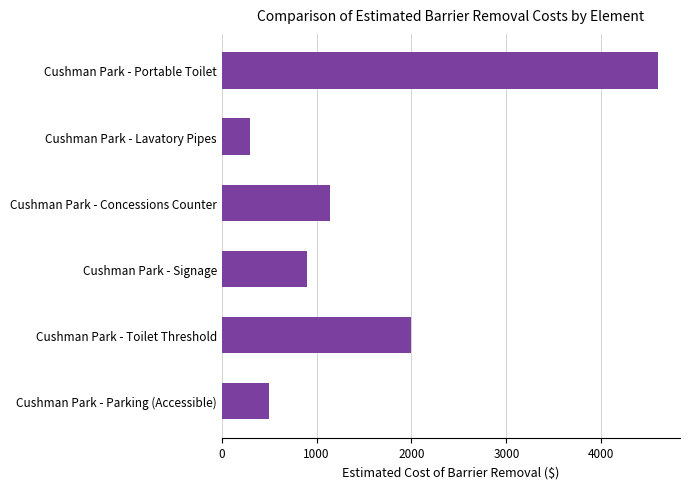

What is the difference between the second highest and minimum values?

1700